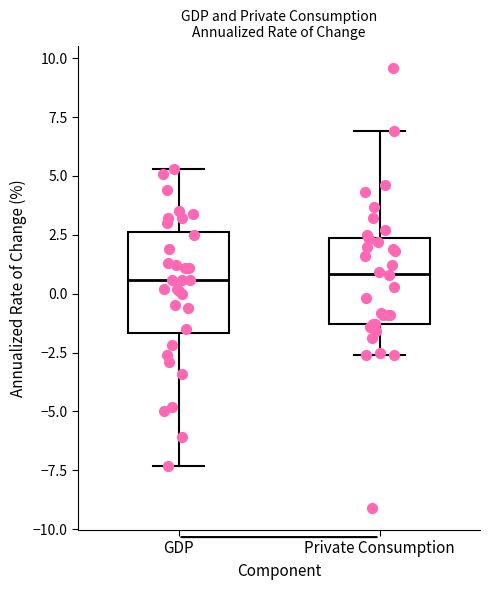

Reading left to right, transcribe this box plot: for each box, give where its median line is, the range the box spans, and where its two whiskers end, as read against the y-axis. The values are not printed on the chart, so give them approximately, as read against the axis.

GDP: median 0.5, box -1.5 to 2.5, whiskers -7.5 to 5.5
Private Consumption: median 1.0, box -1.5 to 2.5, whiskers -2.5 to 7.0